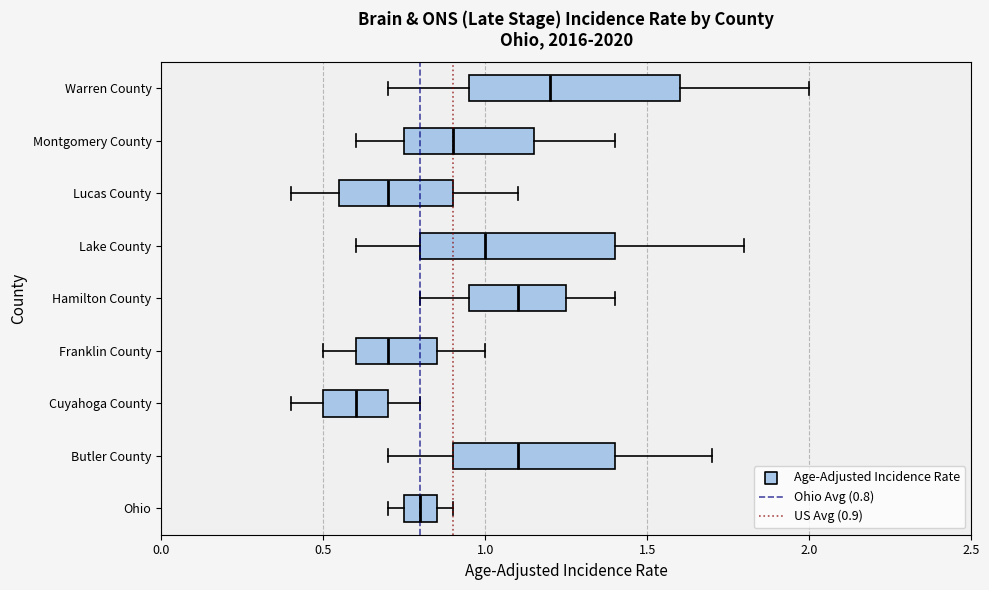

Reading bottom to top, transcribe this box plot: for each box, give where its median line is, the range the box spans, and where its two whiskers end, as read against the x-axis. The values are not printed on the chart, so give them approximately, as read against the axis.

Ohio: median 0.80, box 0.75 to 0.85, whiskers 0.70 to 0.90
Butler County: median 1.10, box 0.90 to 1.40, whiskers 0.70 to 1.70
Cuyahoga County: median 0.60, box 0.50 to 0.70, whiskers 0.40 to 0.80
Franklin County: median 0.70, box 0.60 to 0.85, whiskers 0.50 to 1.00
Hamilton County: median 1.10, box 0.95 to 1.25, whiskers 0.80 to 1.40
Lake County: median 1.00, box 0.80 to 1.40, whiskers 0.60 to 1.80
Lucas County: median 0.70, box 0.55 to 0.90, whiskers 0.40 to 1.10
Montgomery County: median 0.90, box 0.75 to 1.15, whiskers 0.60 to 1.40
Warren County: median 1.20, box 0.95 to 1.60, whiskers 0.70 to 2.00